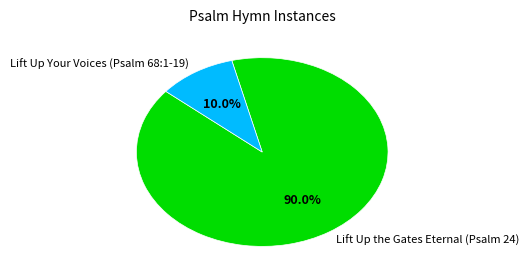

What percentage is the Lift Up the Gates Eternal (Psalm 24) slice, to the nearest percent?

90%